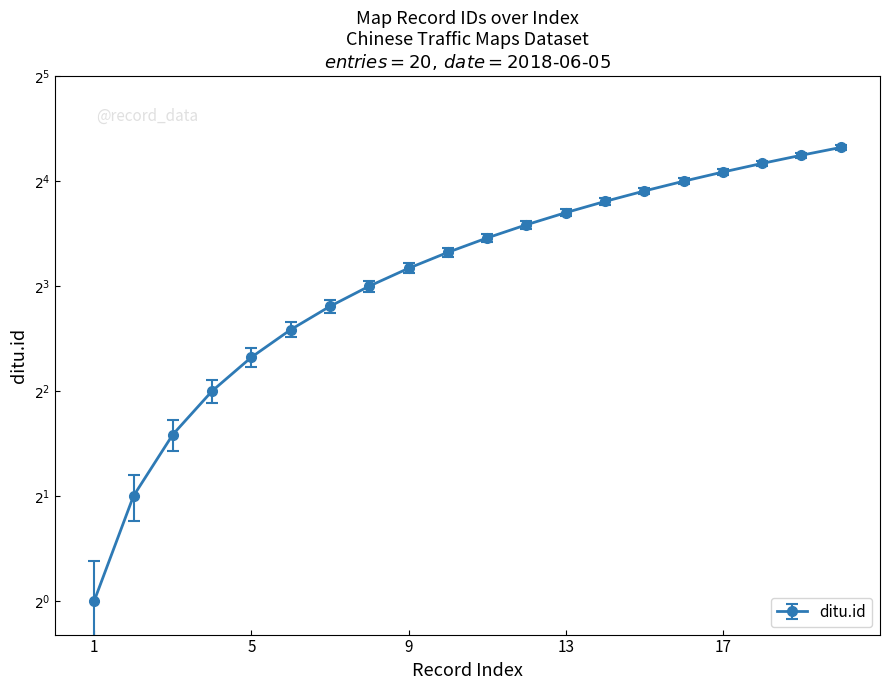

How many values exceed 11?

9